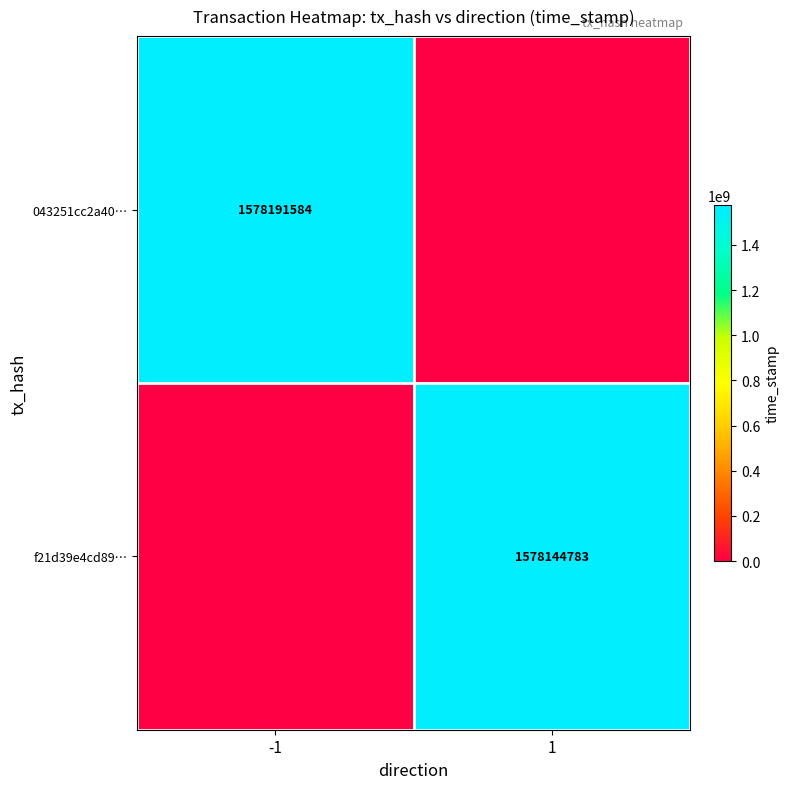

True or false: 043251cc2a40… has a value of 1578191584 at -1.

True